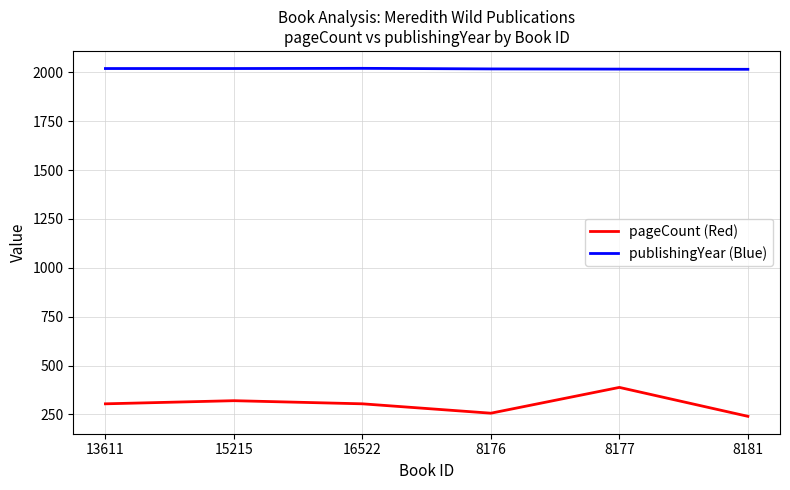

True or false: pageCount (Red) and publishingYear (Blue) intersect in this chart.

False